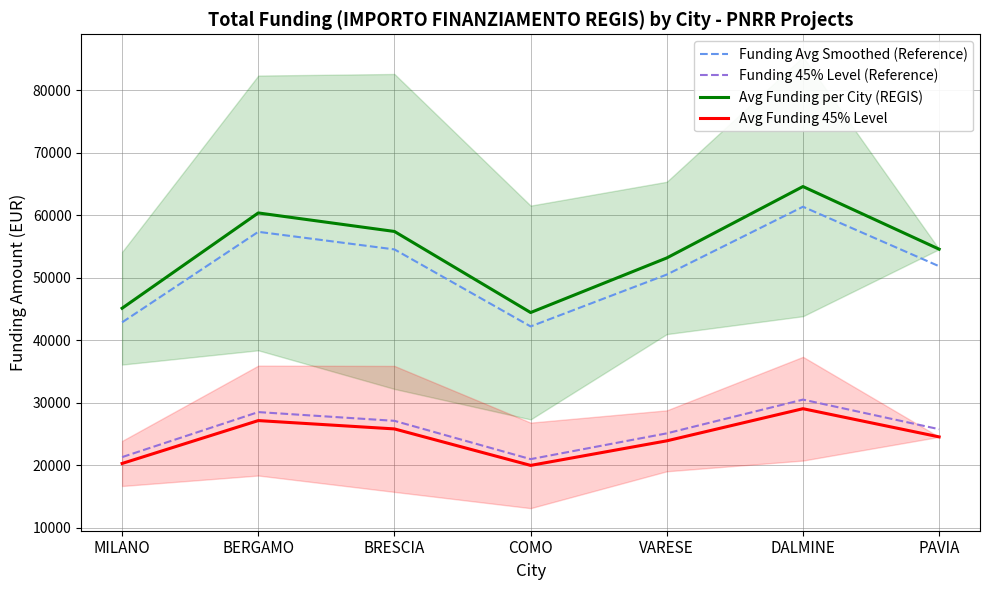

Is it true that Funding Avg Smoothed (Reference) equals 21852.5 at COMO?

False